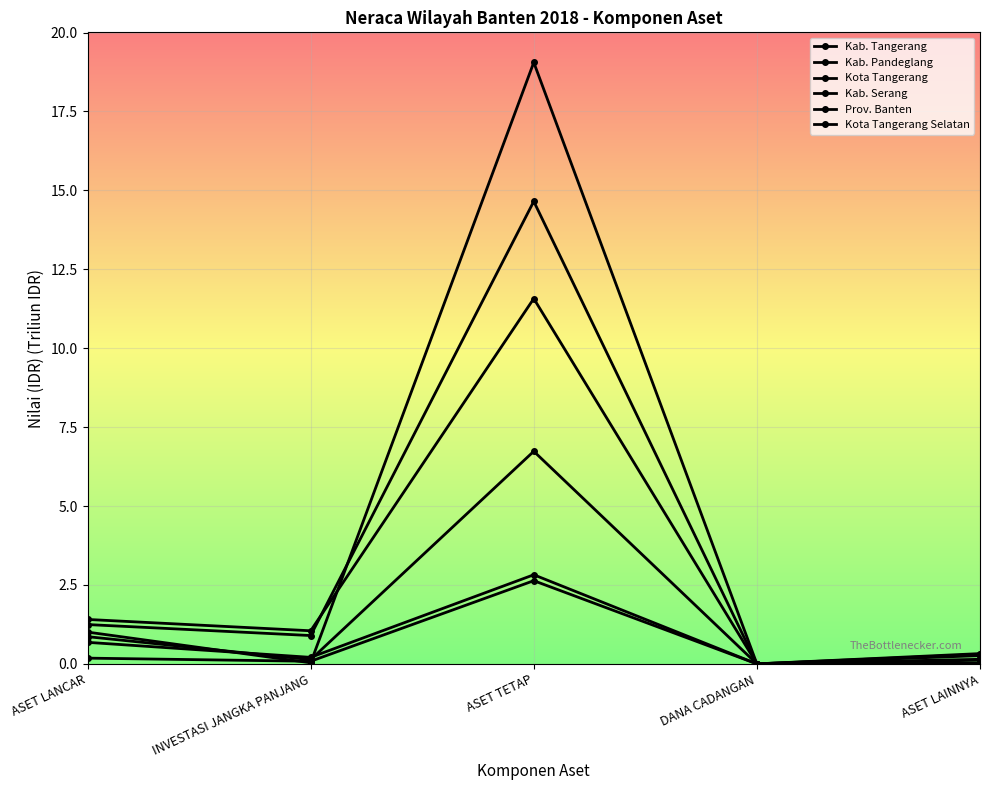

At which category is the sum across all series the highest?

ASET TETAP